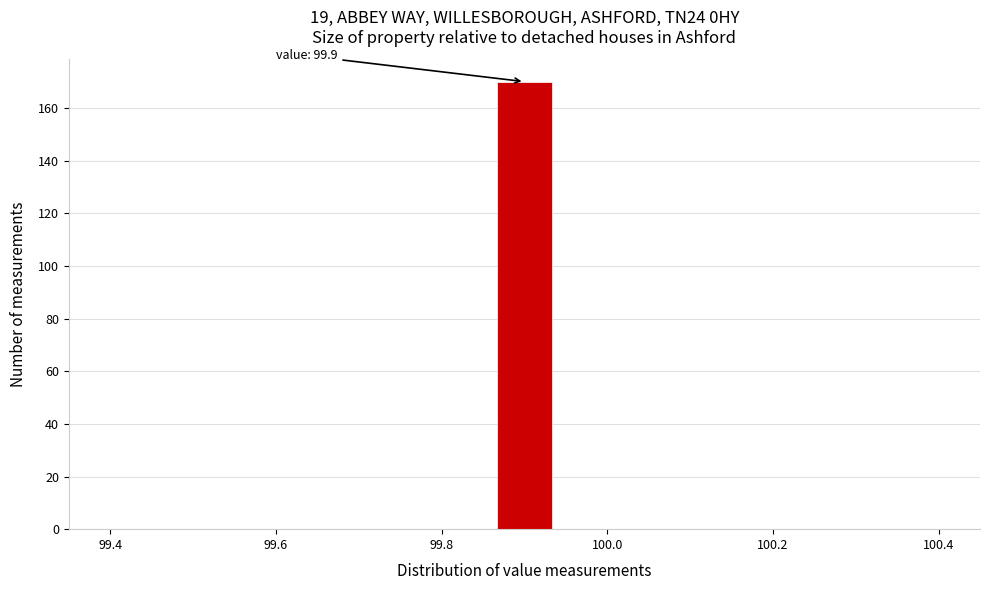

Read against the x-axis, roughly where is the centre of the tallest bar?

99.90